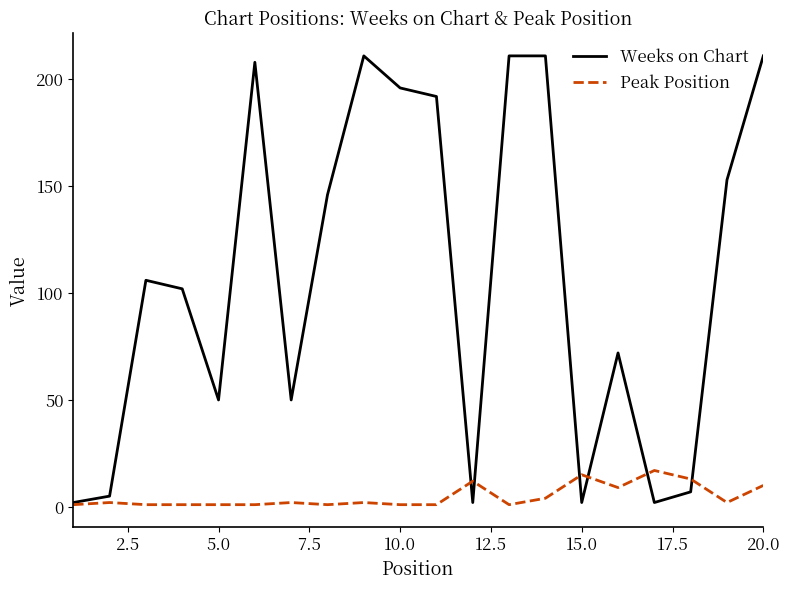

List the series in order of their peak value, lowest first.

Peak Position, Weeks on Chart